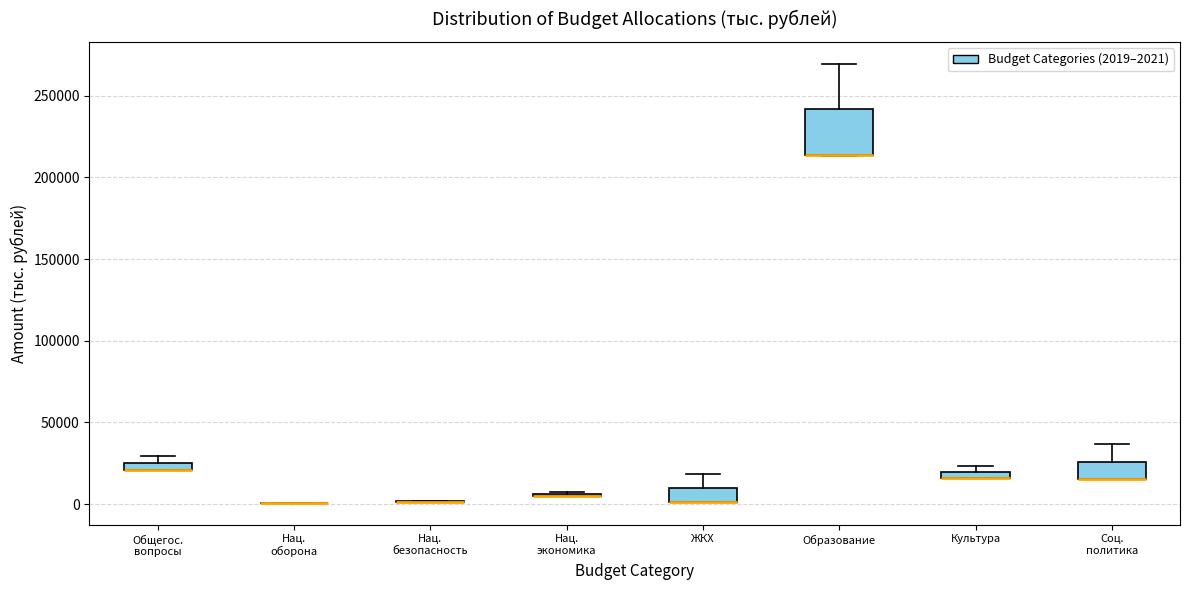

Where is the lower edge of the box for Соц. политика on the y-axis? The values are not printed on the chart, so give them approximately, as read against the axis.

15000